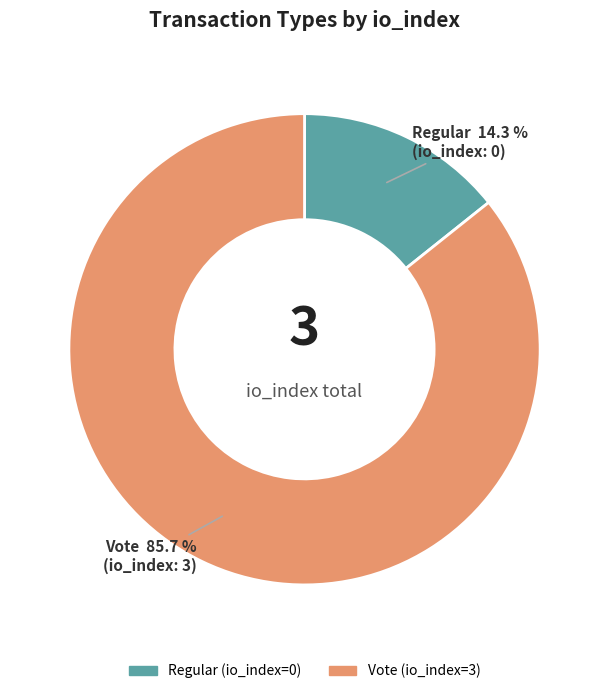

To the nearest percent, what percentage of the pie is Vote?

86%